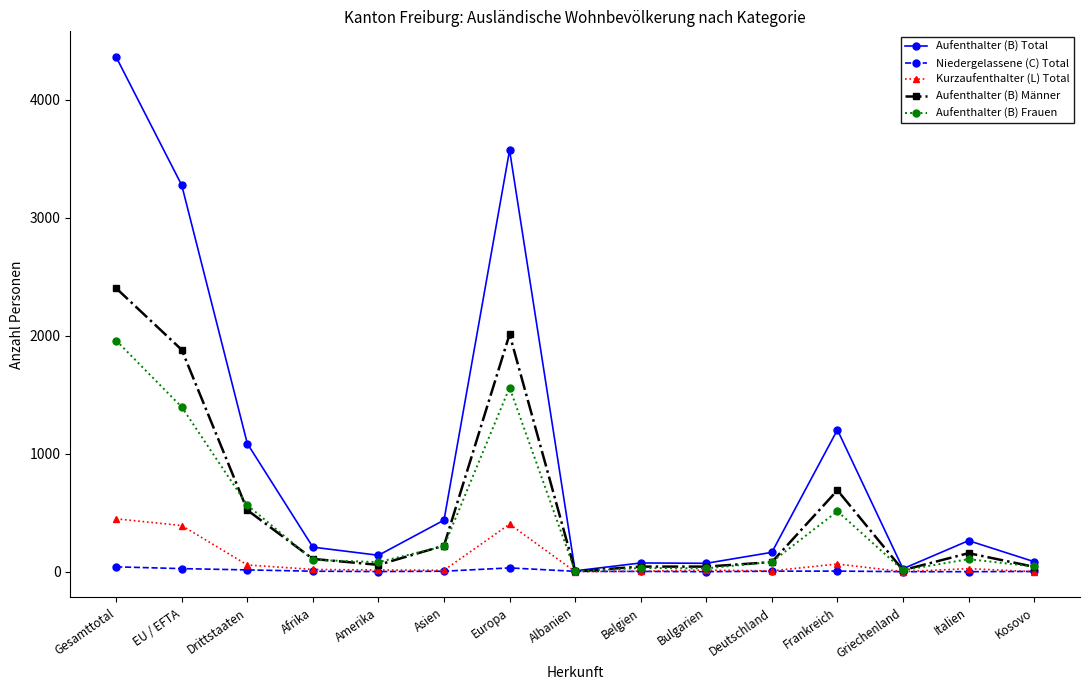

List the series in order of their peak value, lowest first.

Niedergelassene (C) Total, Kurzaufenthalter (L) Total, Aufenthalter (B) Frauen, Aufenthalter (B) Männer, Aufenthalter (B) Total